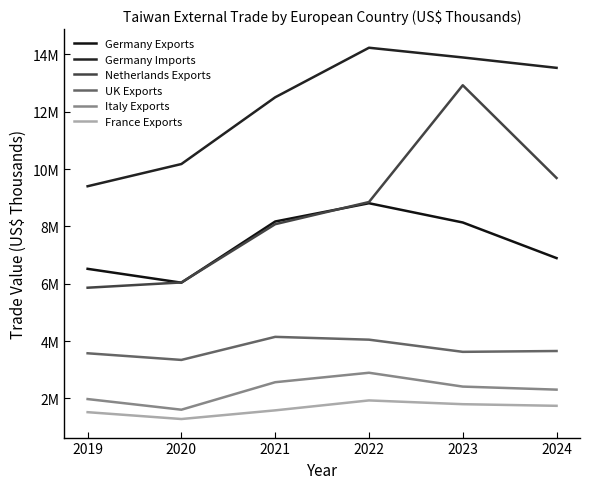

Is this an area chart (filled region under the line)?

No